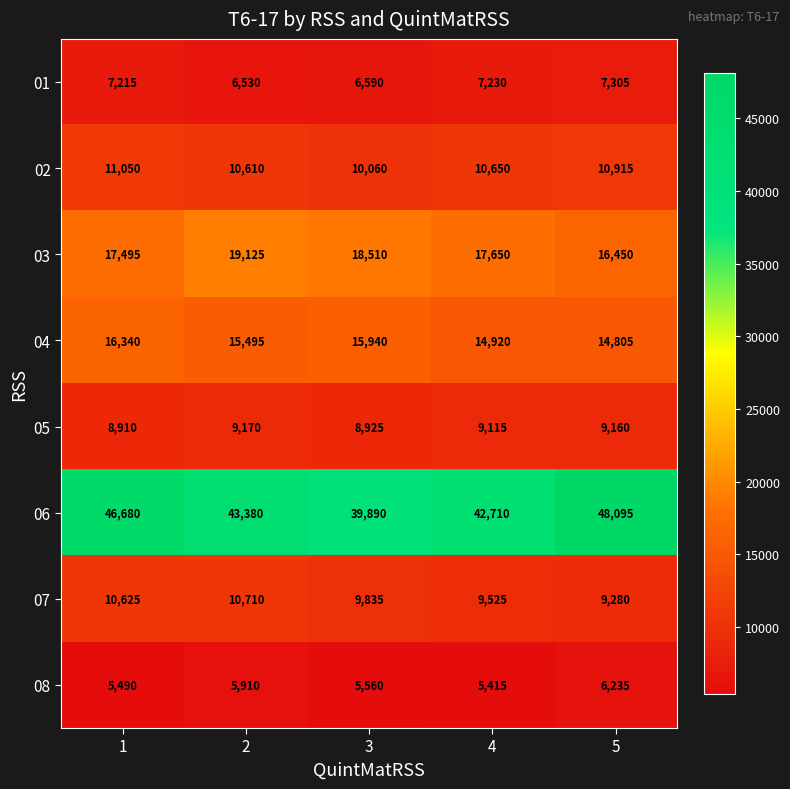

Which series has the largest total across all categories?

06